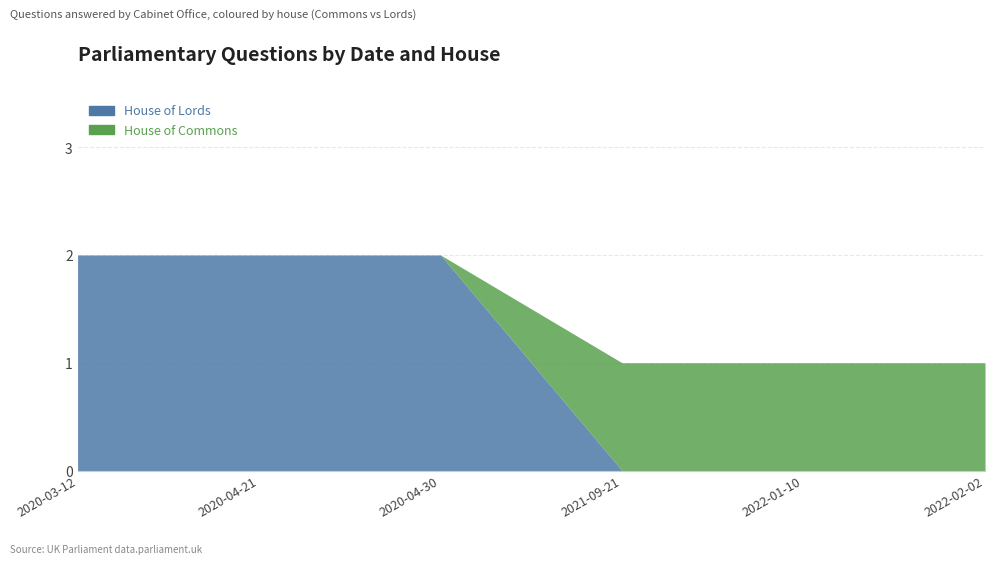

At how many categories does at least one series exceed 0?

6